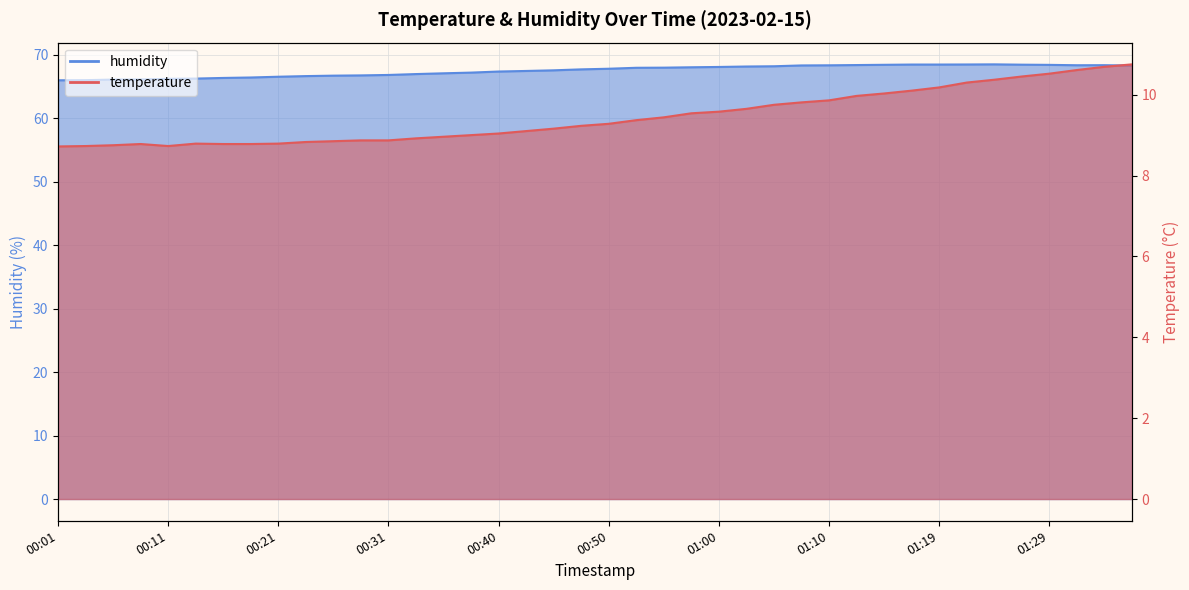

What position from the right is 00:55?

18